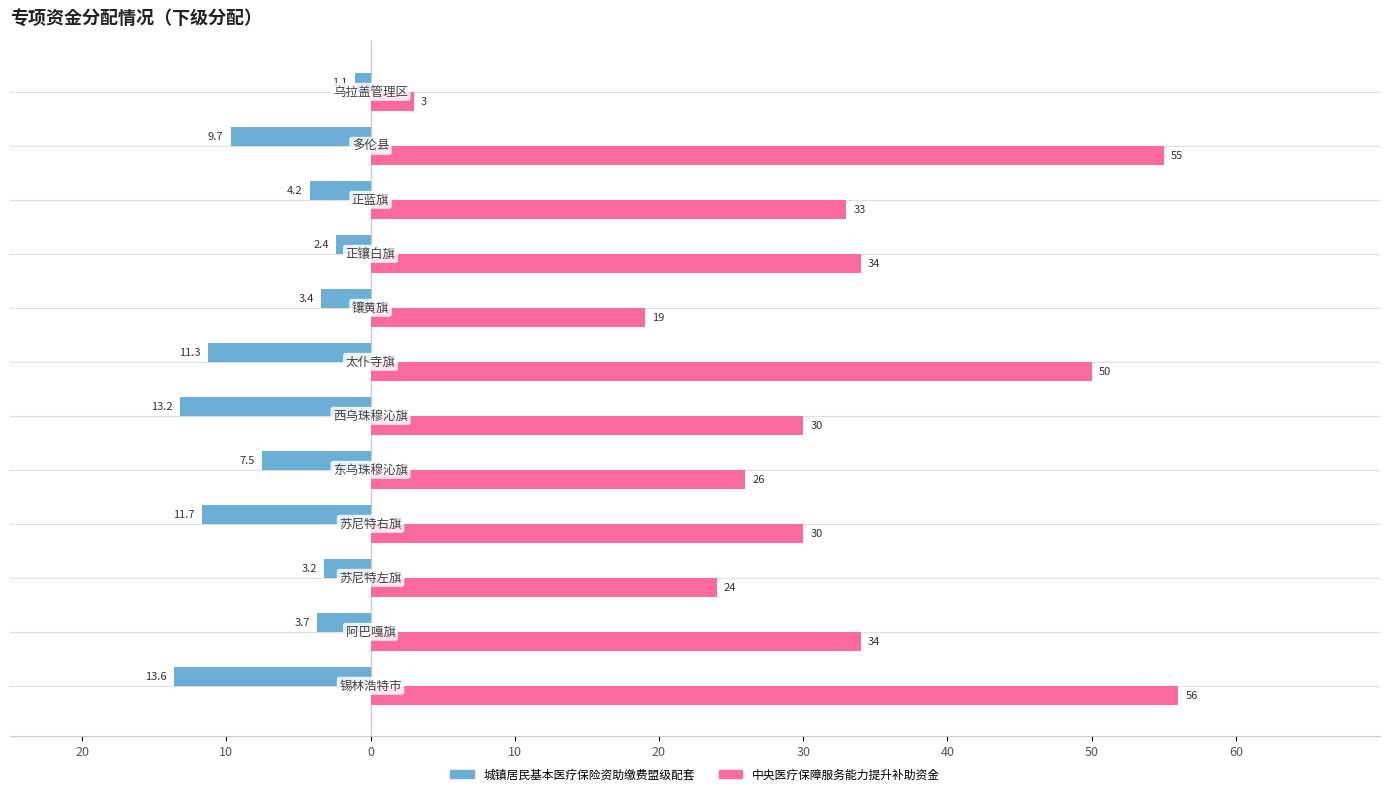

What are all the series names shown in the legend?

城镇居民基本医疗保险资助缴费盟级配套, 中央医疗保障服务能力提升补助资金